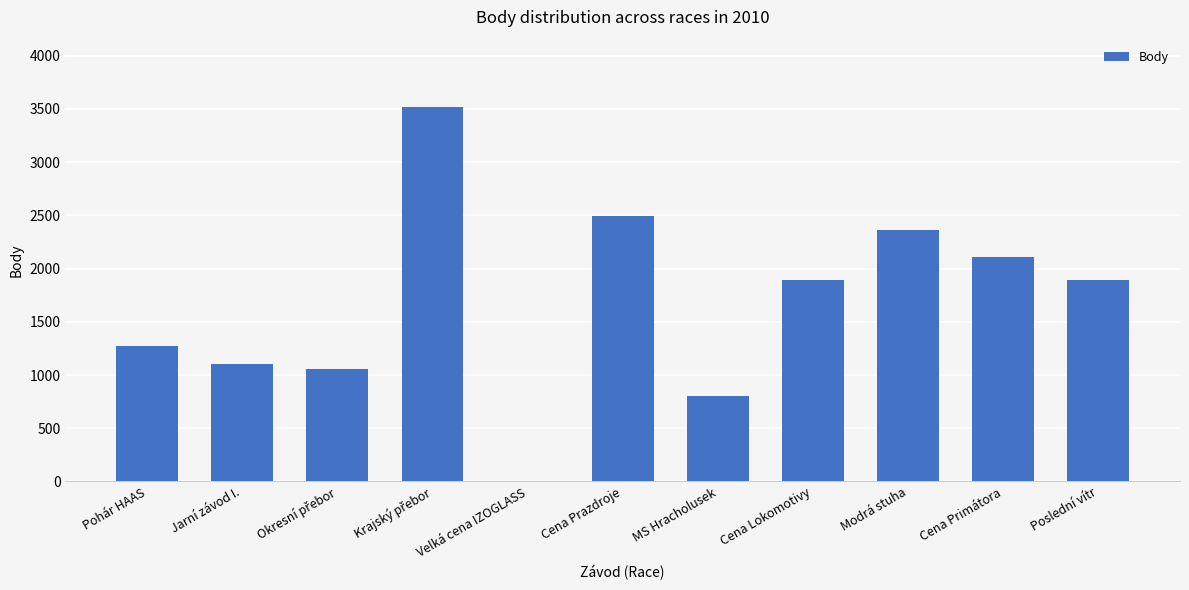

What is the average value?

1681